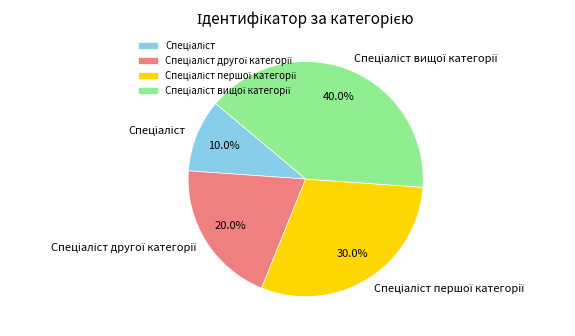

Is there a majority slice in this chart?

No